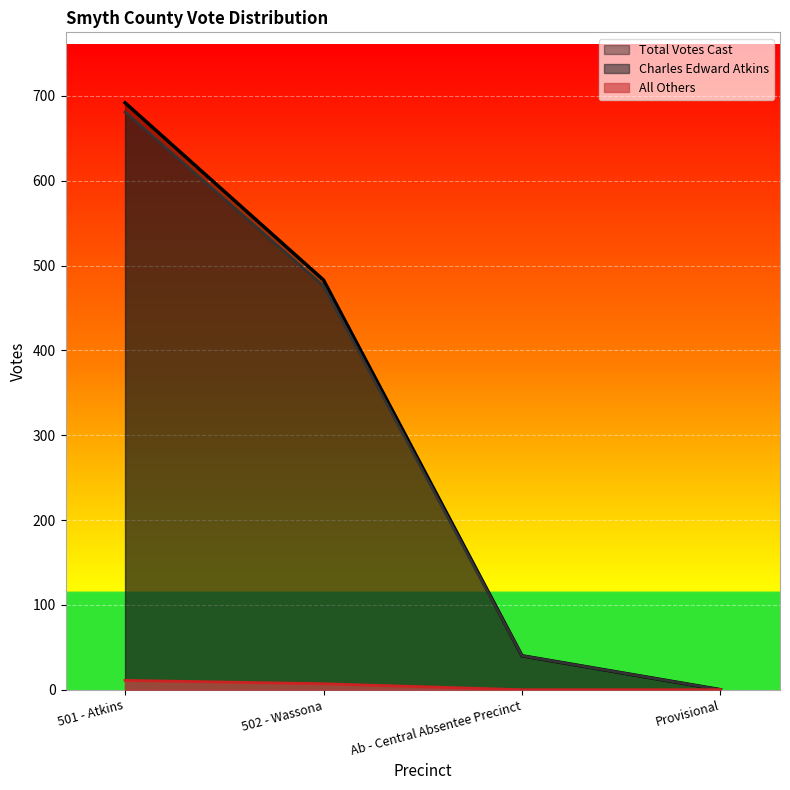

Does the chart display data point markers on the line(s)?

No